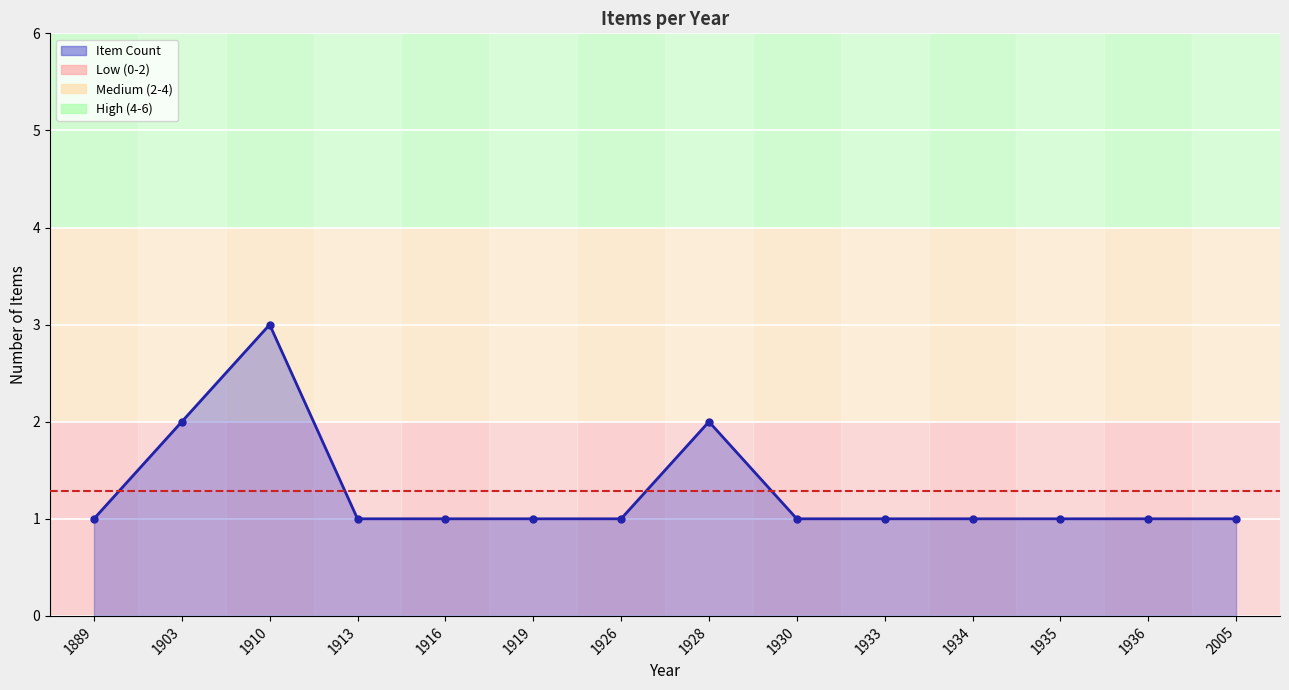

What is the ratio of the value at 1903 to the value at 2005?

2.0